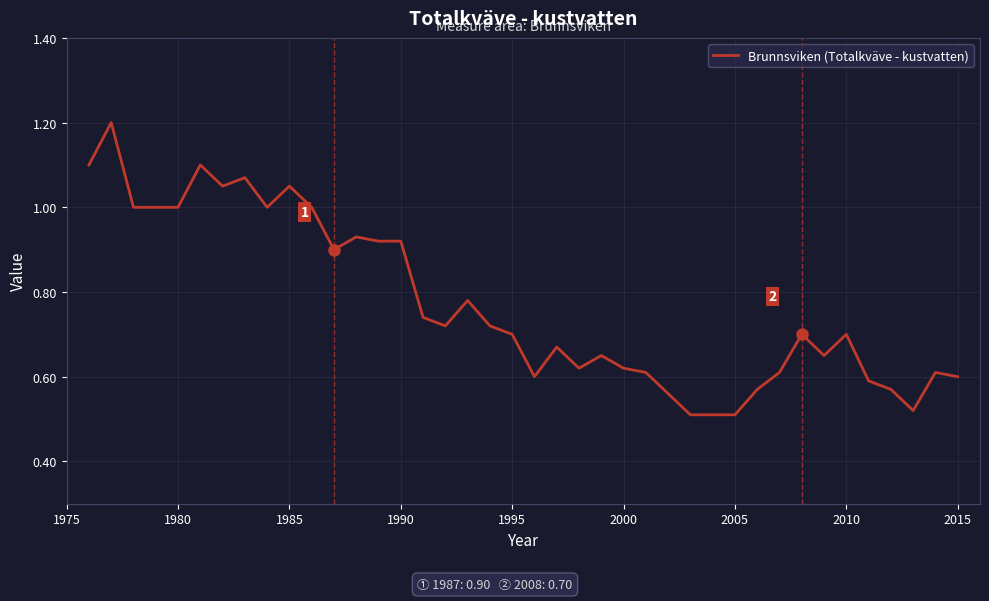

What is the maximum value shown in the chart?

1.2